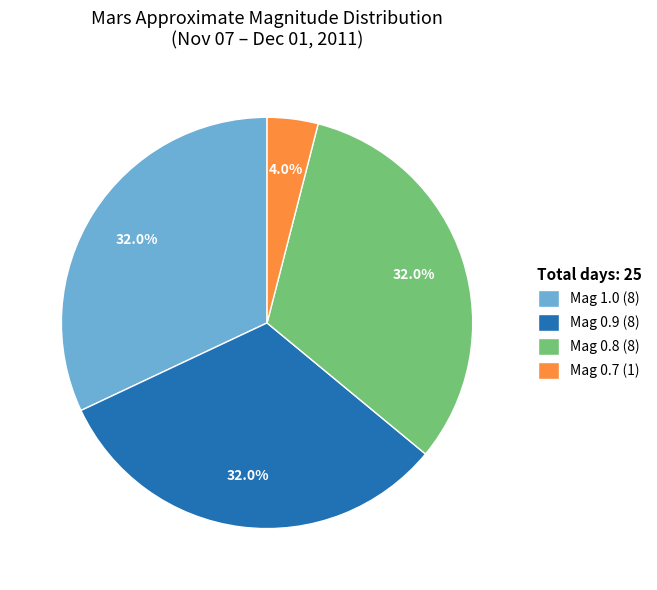

What percentage do Mag 1.0 (8) and Mag 0.8 (8) together represent?

64.0%